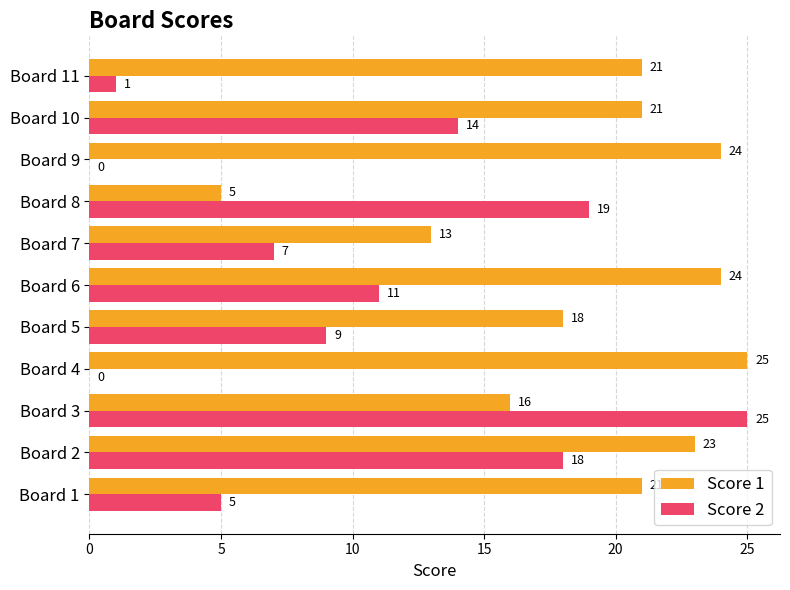

What is the maximum value shown in the chart?

25